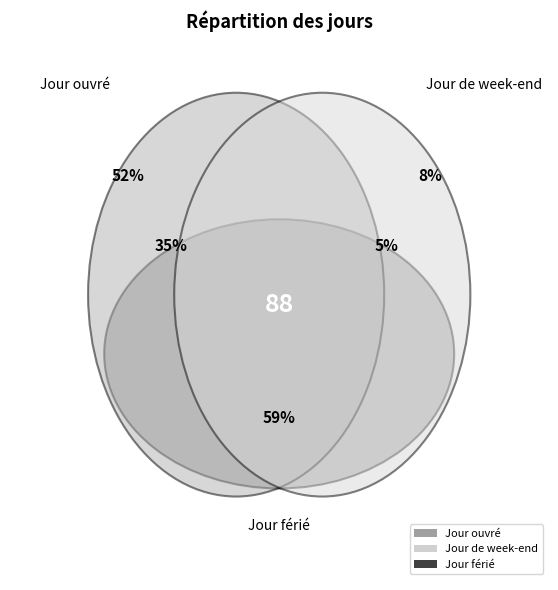

Between Jour ouvré and Jour de week-end, which is larger?

Jour ouvré